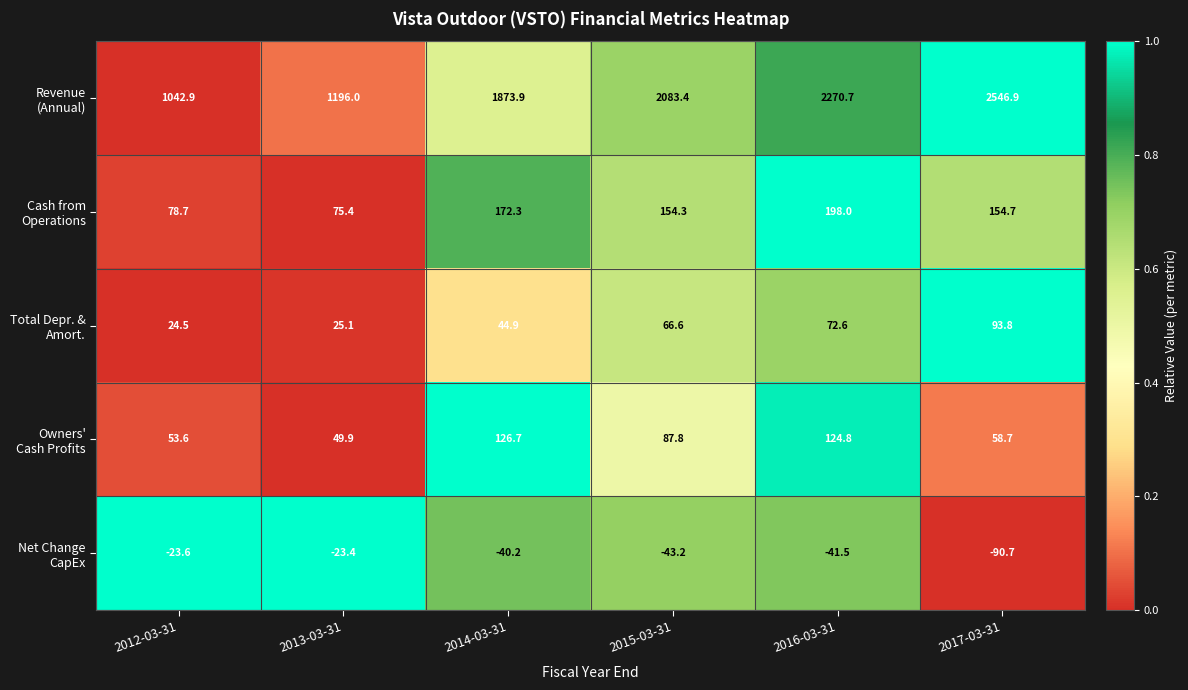

Which label corresponds to the smallest value in the chart?

2017-03-31